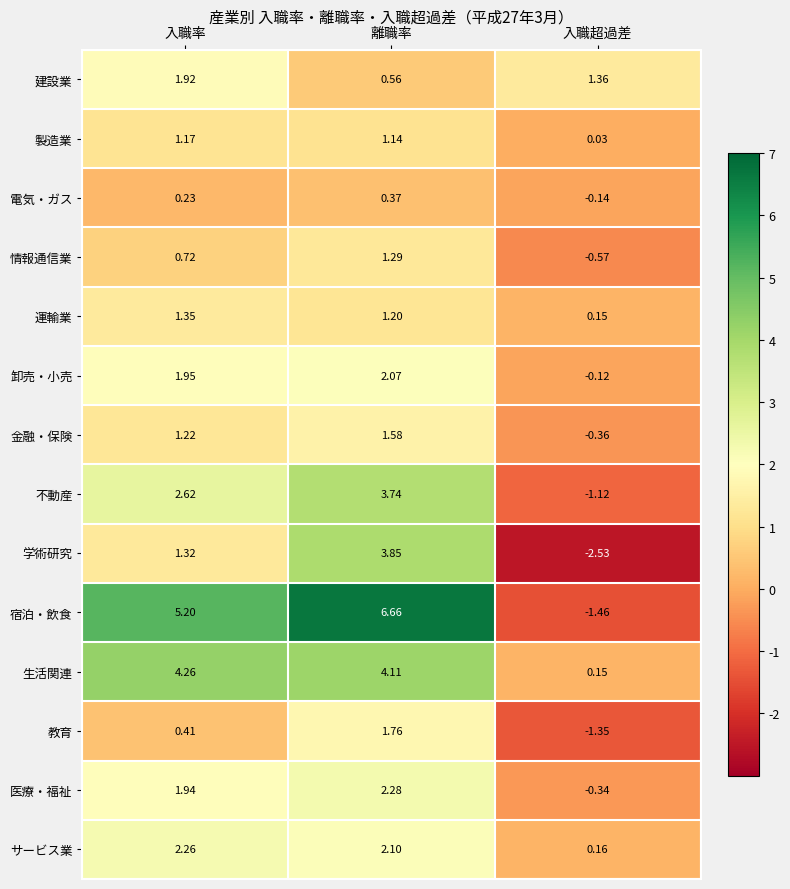

At which label does 情報通信業 first exceed 0?

入職率